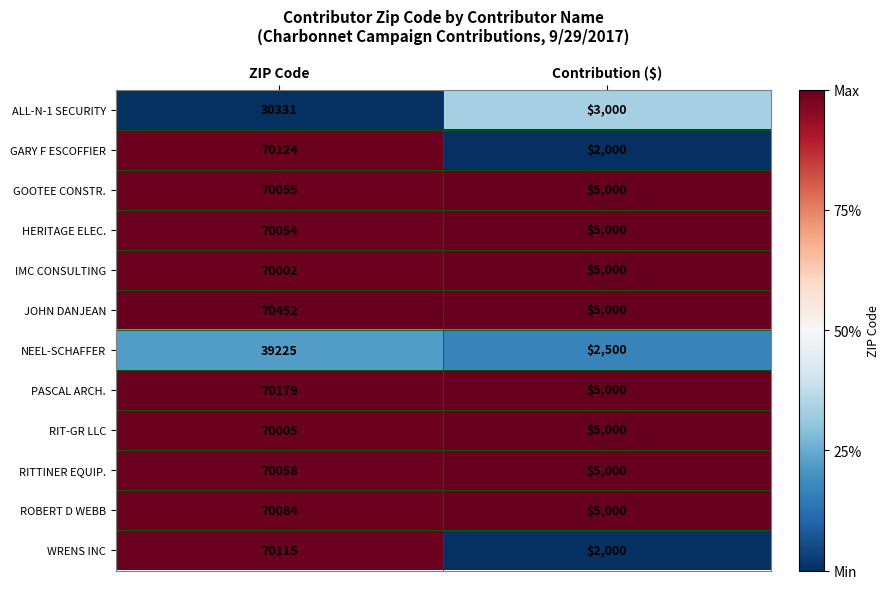

True or false: NEEL-SCHAFFER has a value of 39225 at ZIP Code.

True